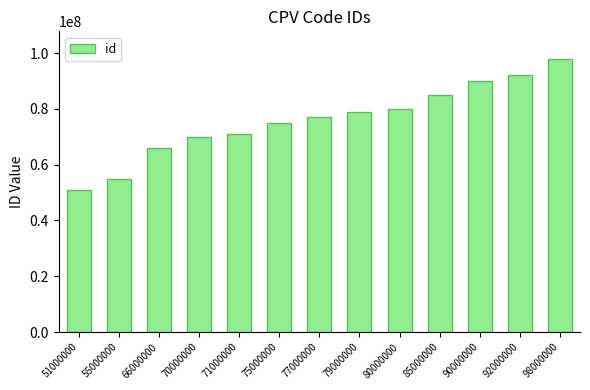

What is the change in value from 51000000 to 55000000?

+4000000